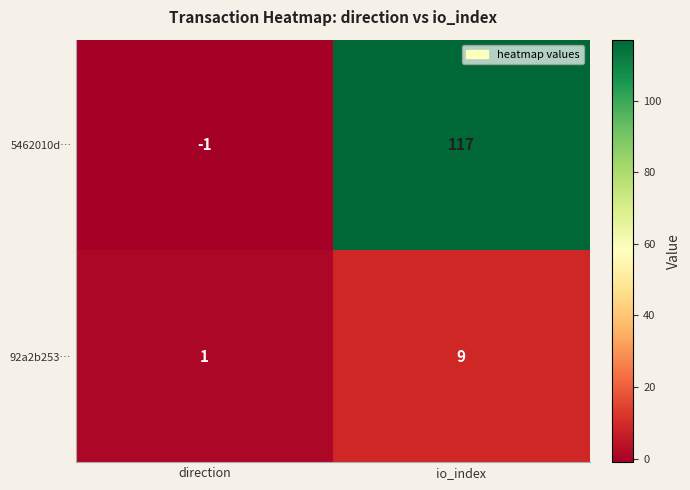

What is the average value of the 5462010d… series?

58